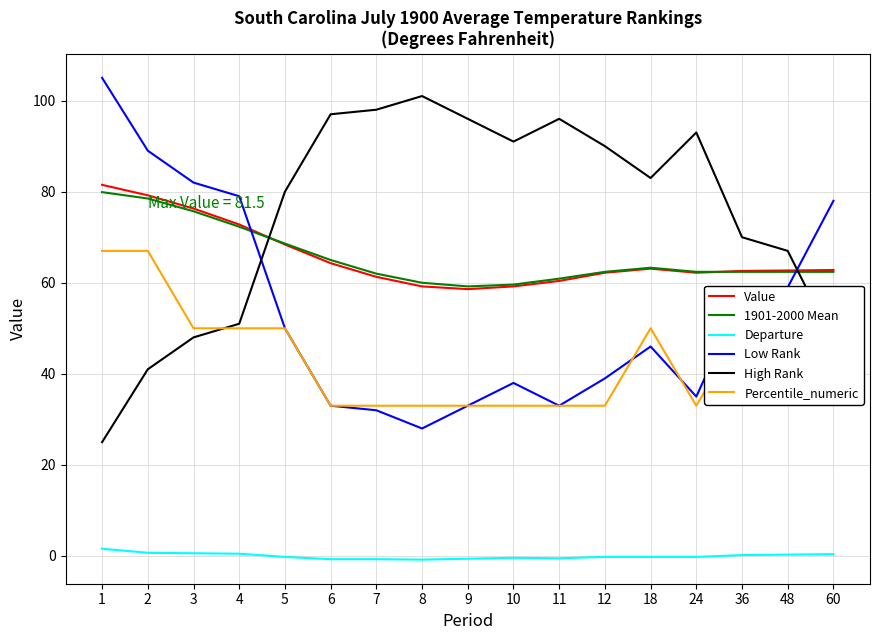

Is the value of Low Rank at 5 greater than the value of Departure at 4?

Yes